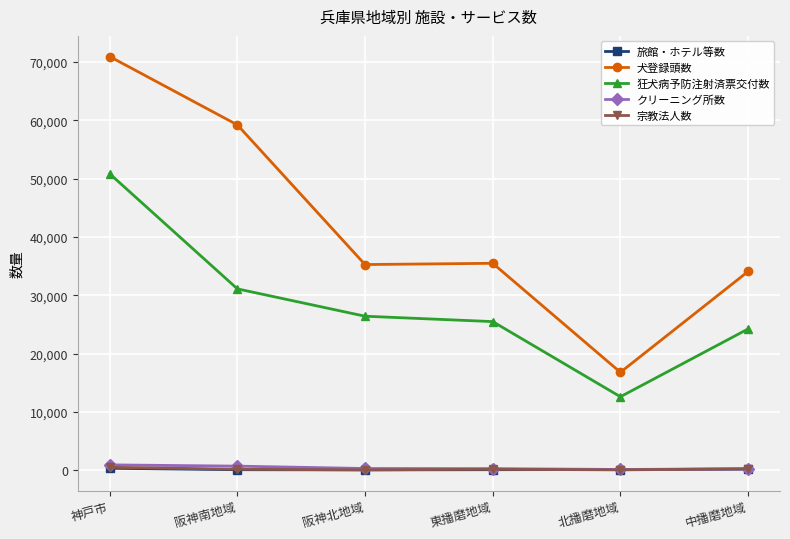

What is the label of the 4th point from the right?

阪神北地域